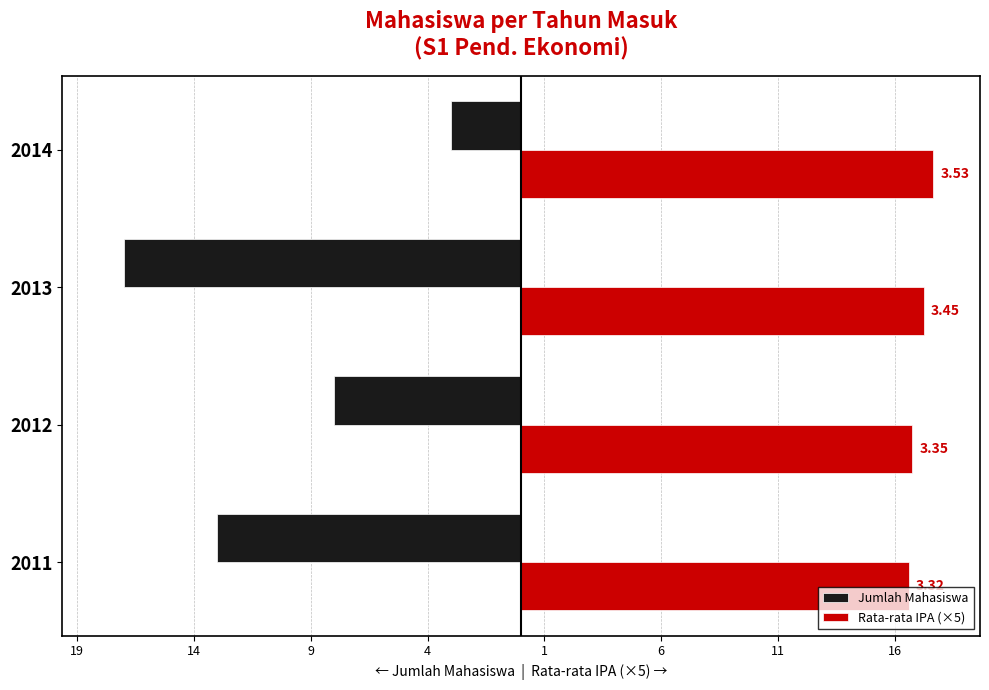

What are all the series names shown in the legend?

Jumlah Mahasiswa, Rata-rata IPA (×5)